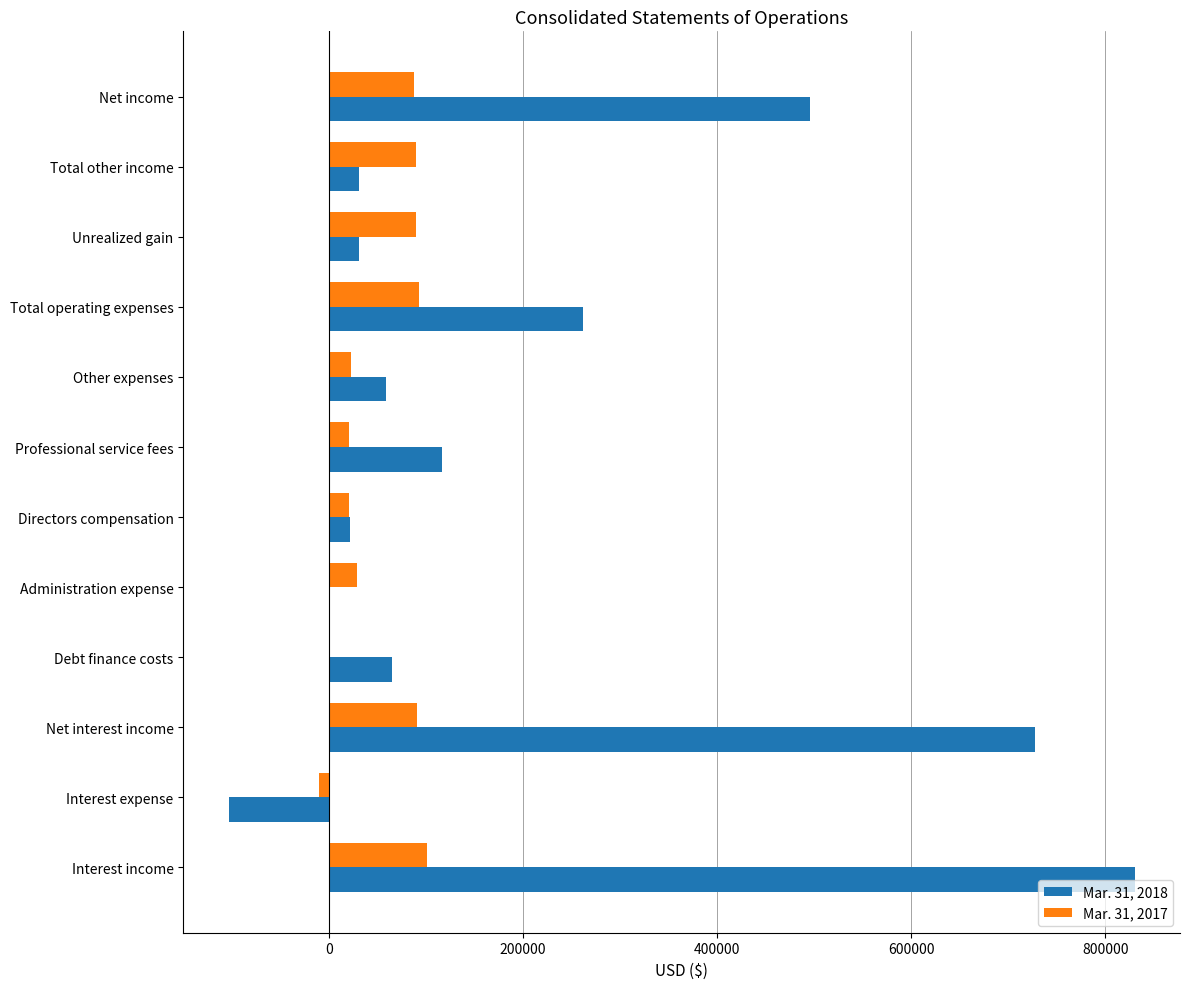

Is the value of Mar. 31, 2017 at Net interest income greater than the value of Mar. 31, 2018 at Unrealized gain?

Yes